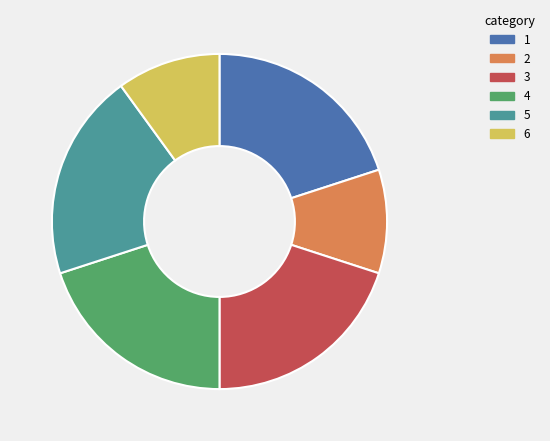

Is there a majority slice in this chart?

No